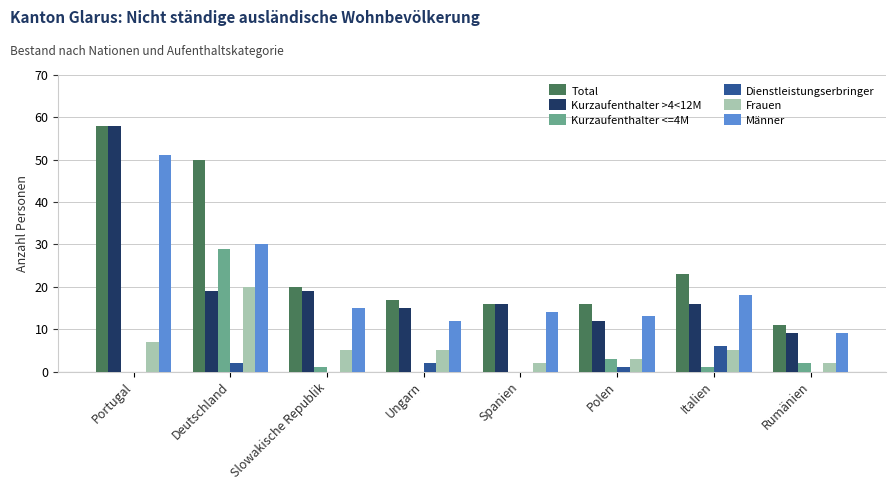

How many groups of bars are there?

8